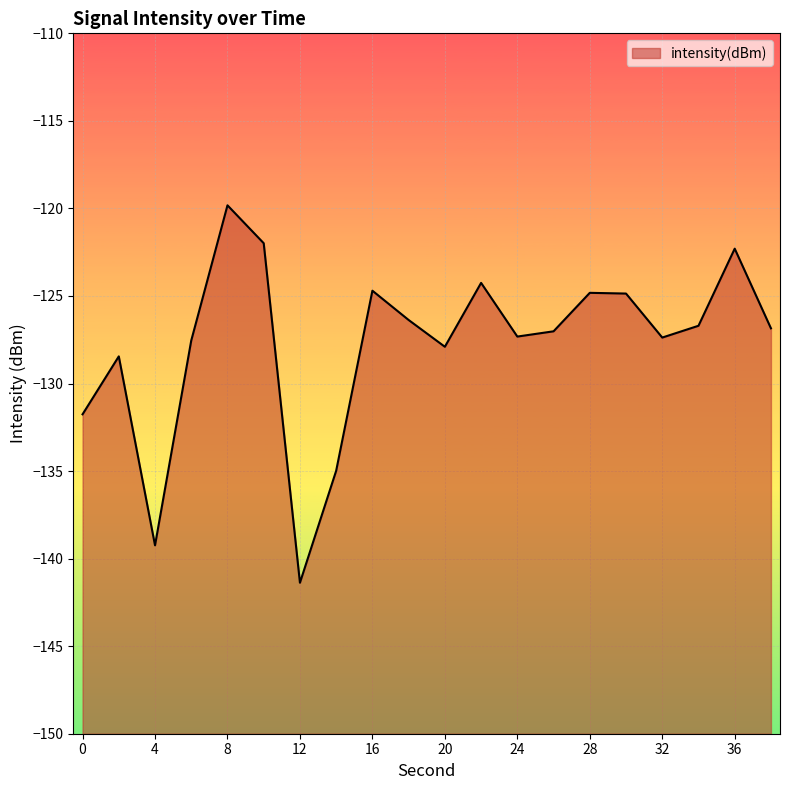

What is the sum of the values at 28 and 38?

-251.7